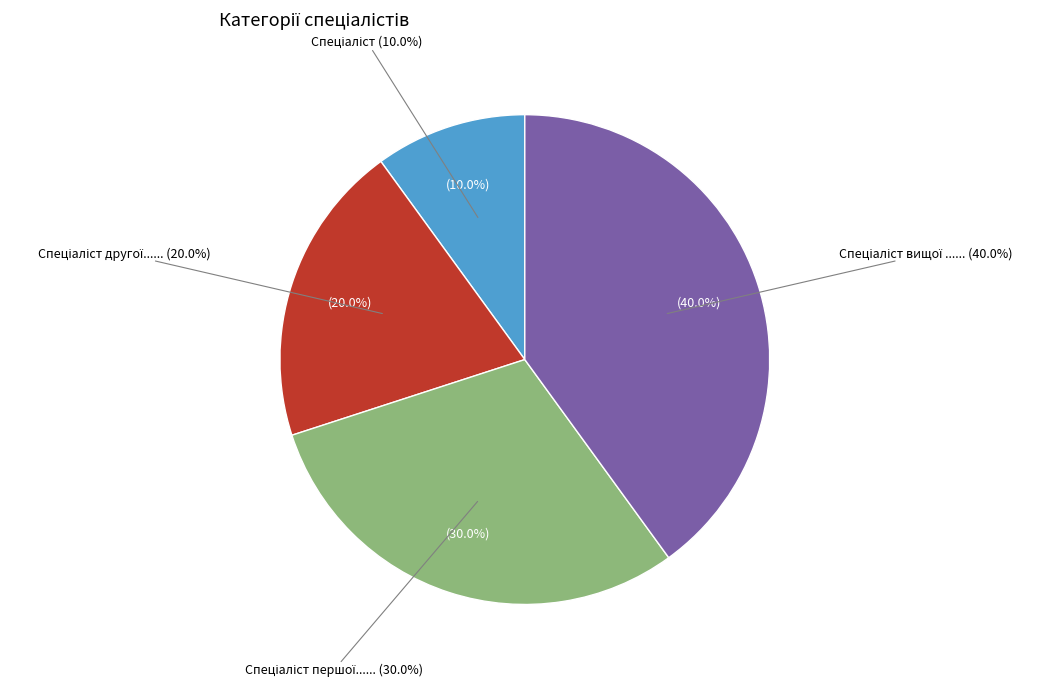

To the nearest percent, what is the difference between the Спеціаліст першої категорії and Спеціаліст slice percentages?

20%